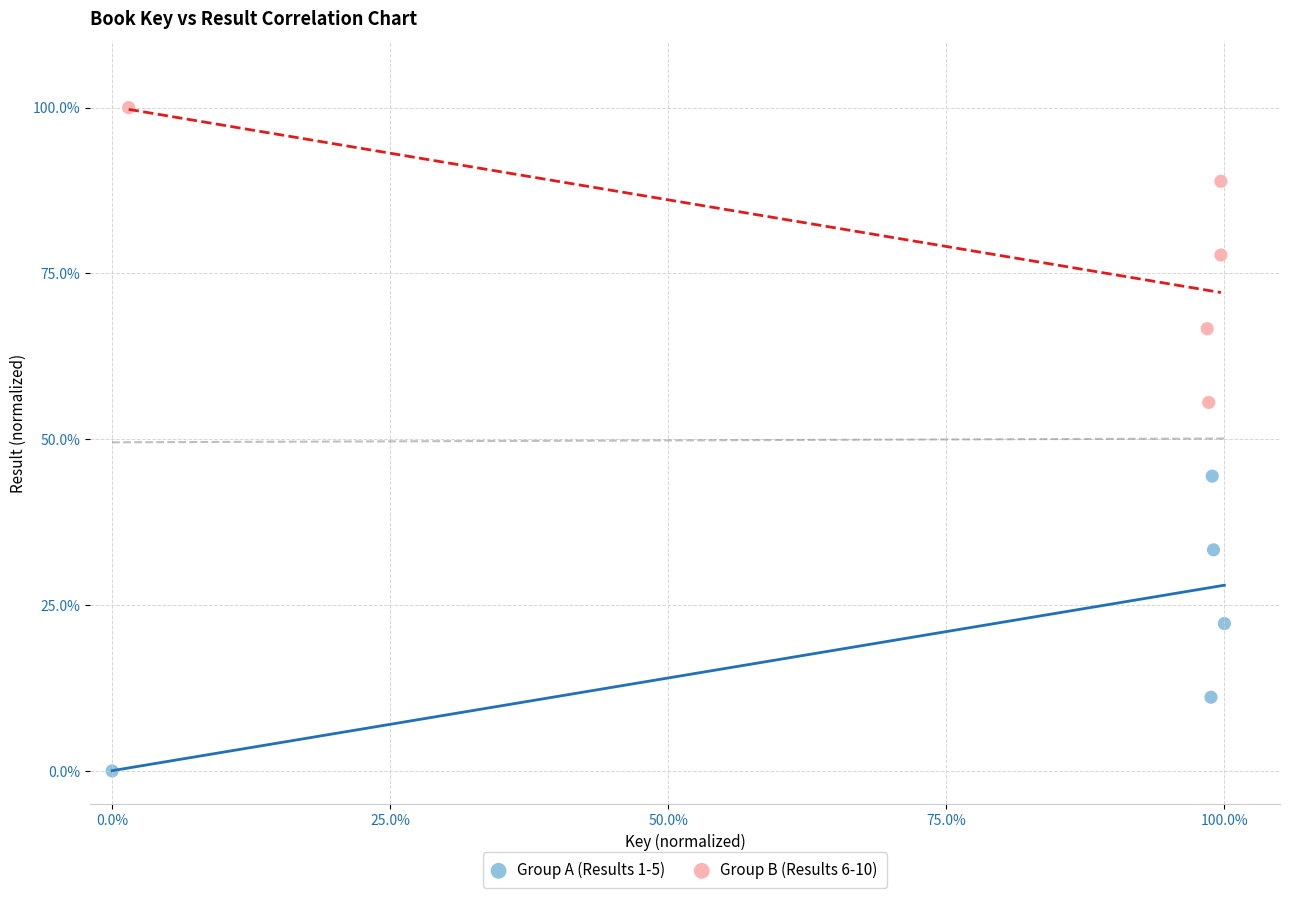

Which series contains the lowest Y value?

Group A (Results 1-5)